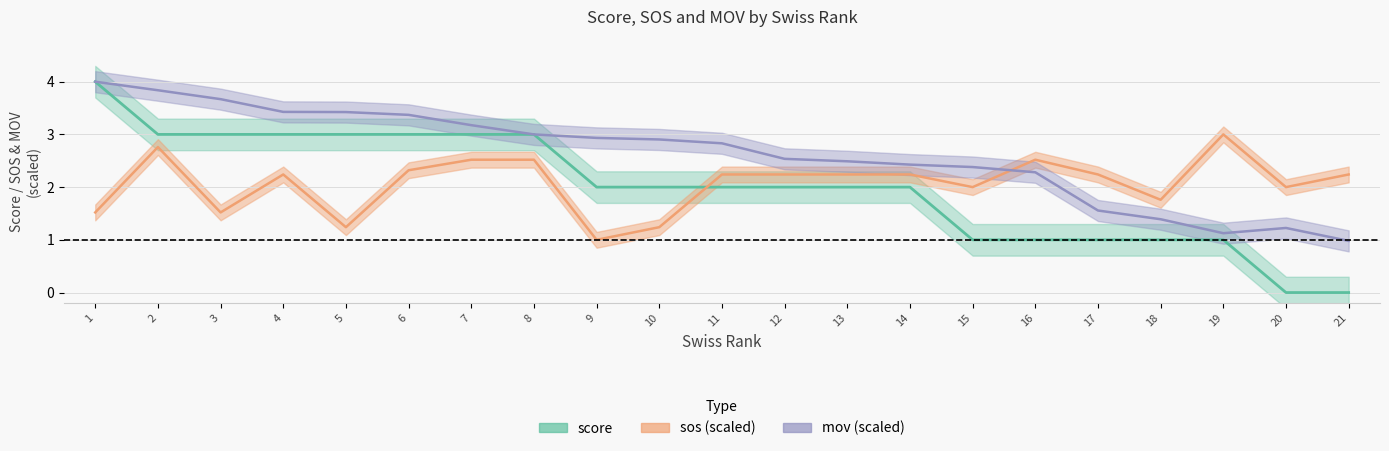

Is it true that mov equals 2.9 at 9?

True